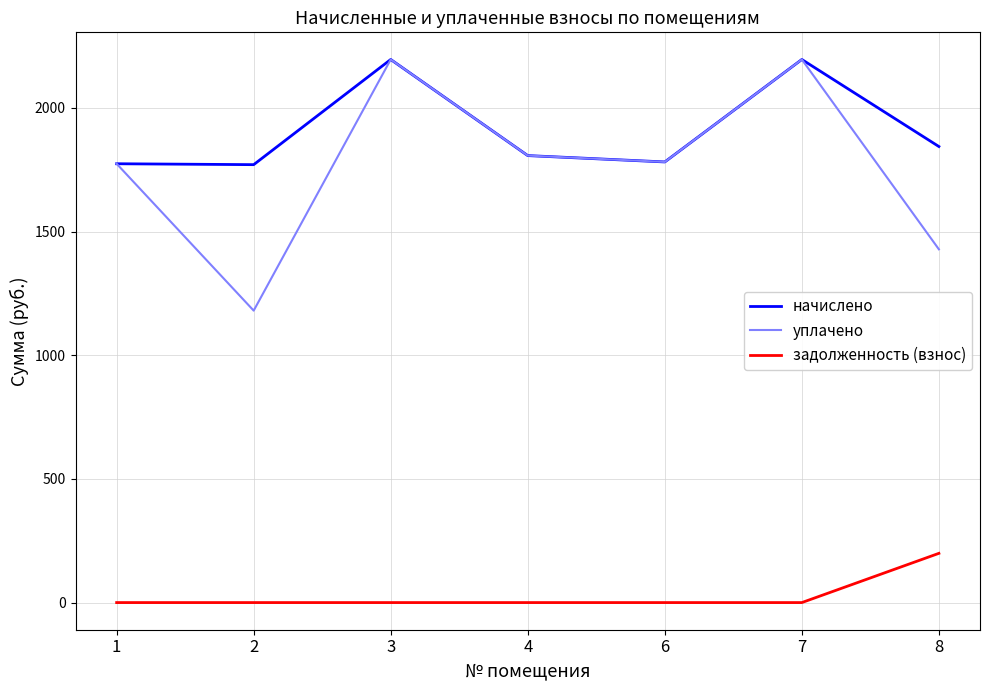

The value of уплачено at 1 is 1774.3. True or false?

True